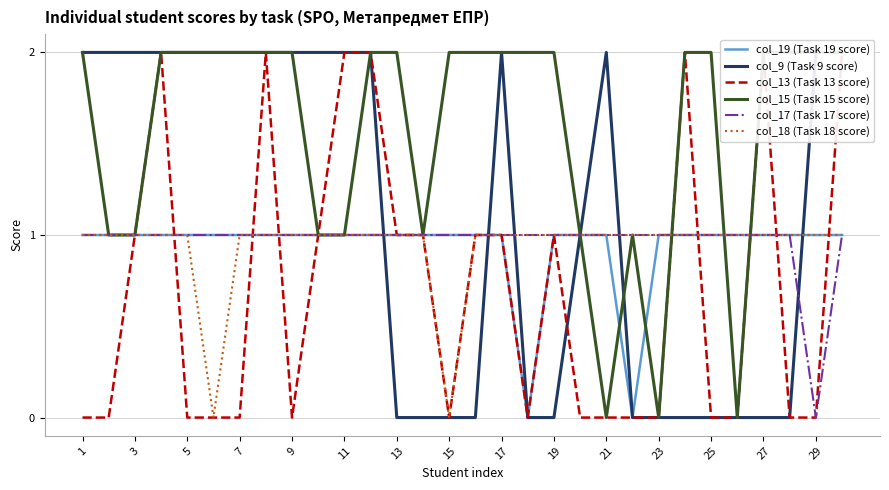

True or false: col_19 (Task 19 score) has a value of 2 at 9.

False